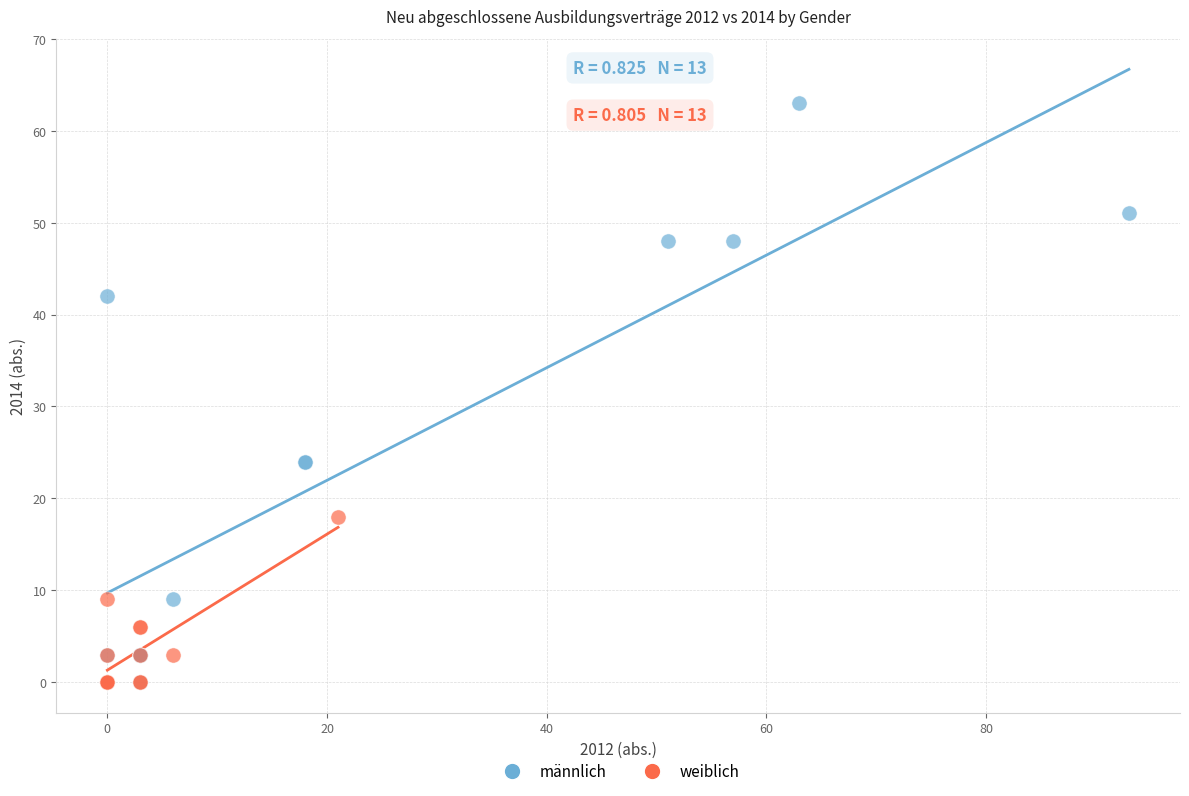

Which series reaches the maximum Y coordinate?

männlich